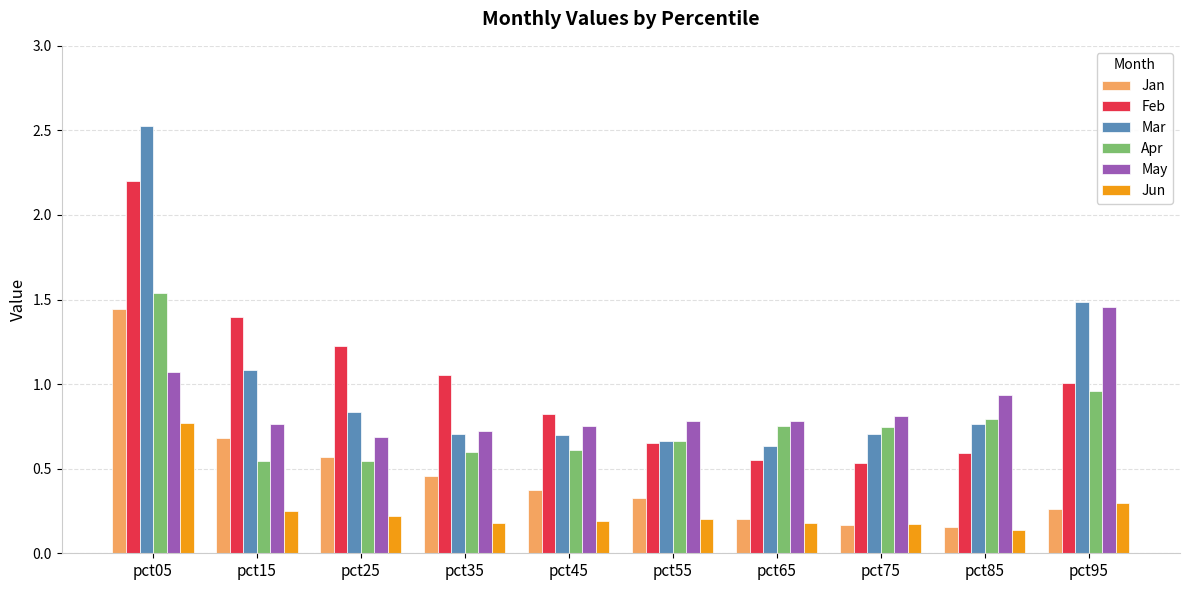

At how many categories does at least one series exceed 0?

10